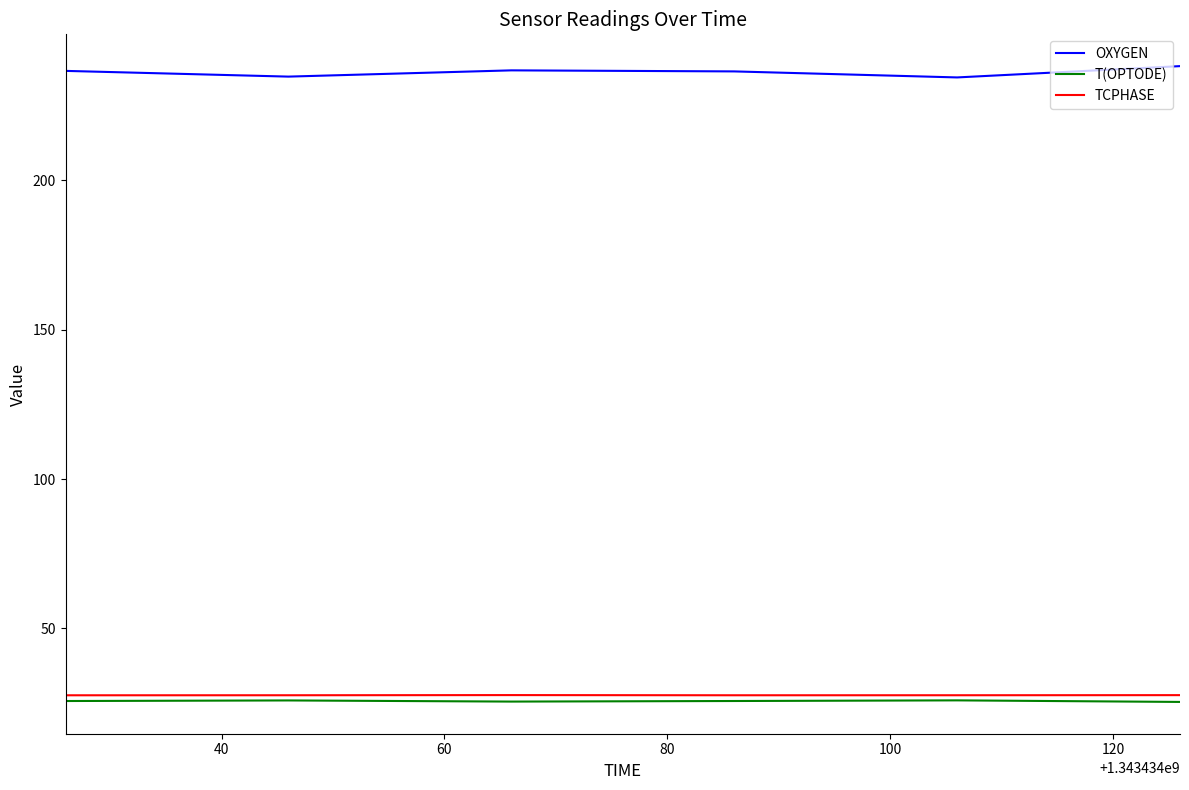

What is the maximum value for OXYGEN?

238.3